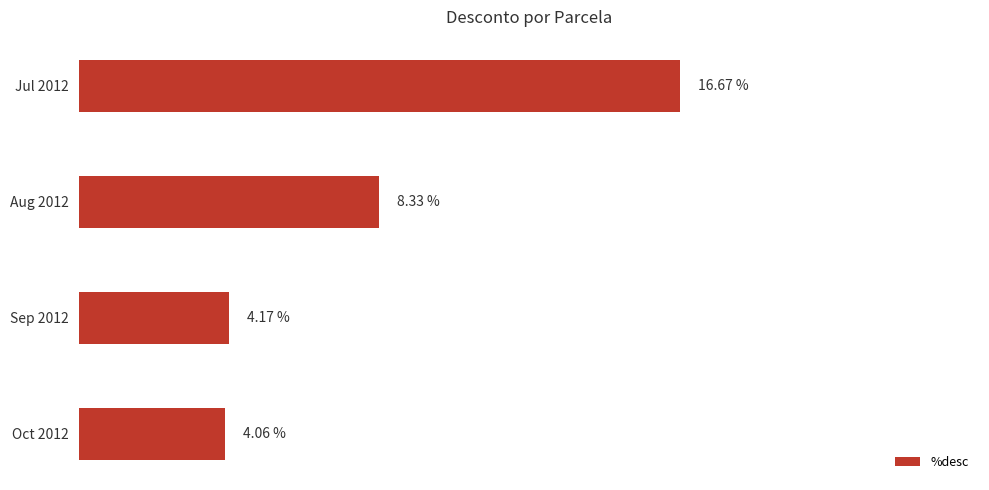

Rank the categories by value from highest to lowest.

Jul 2012, Aug 2012, Sep 2012, Oct 2012